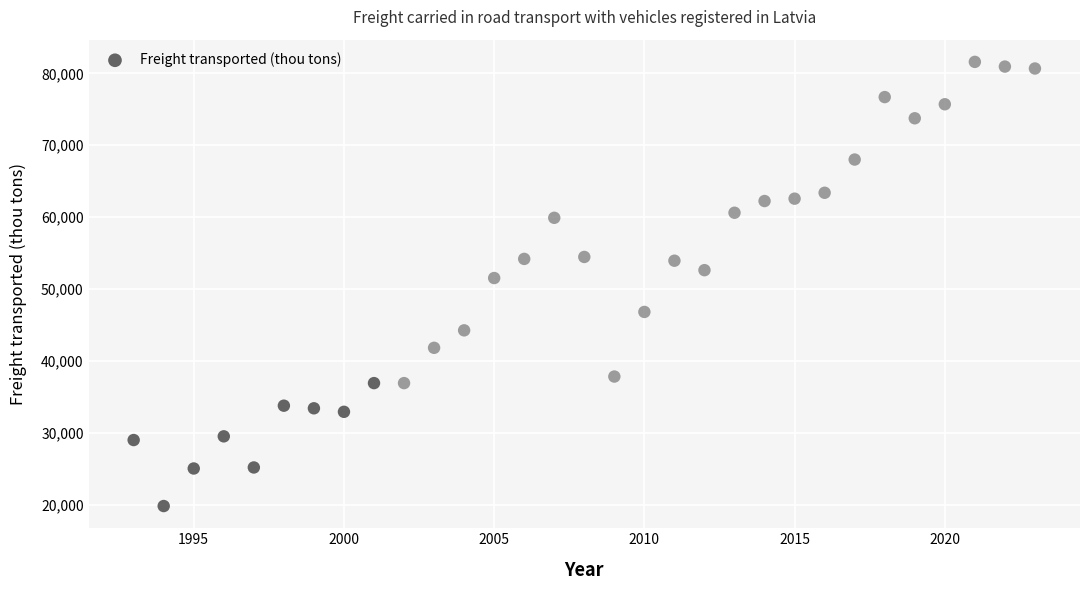

What Y value in the scatter plot is closest to 50701?

51525.0